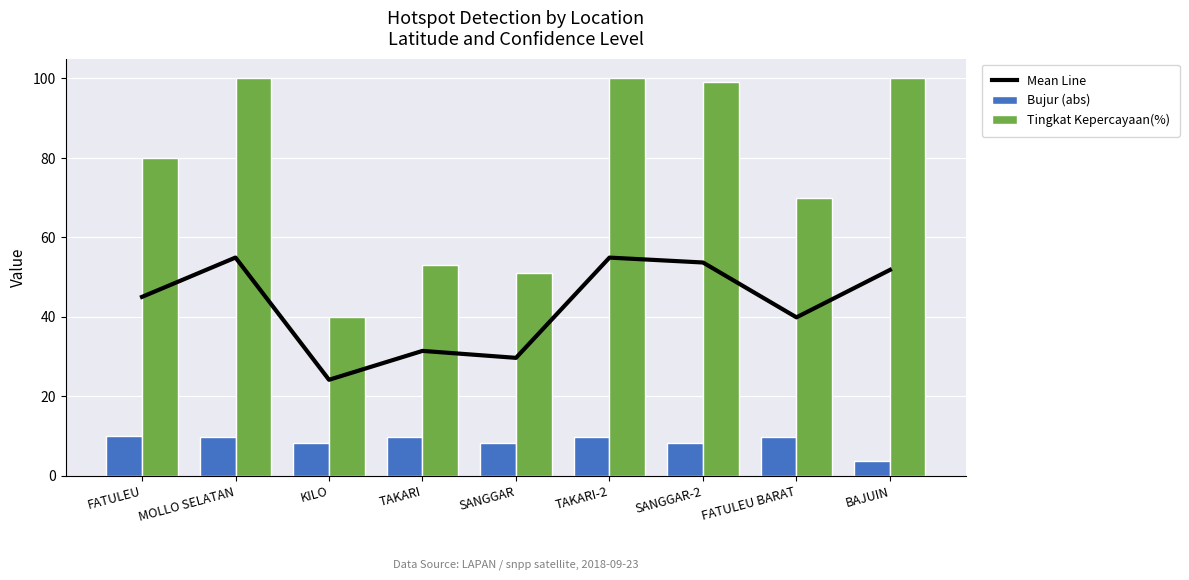

How many groups of bars are there?

9